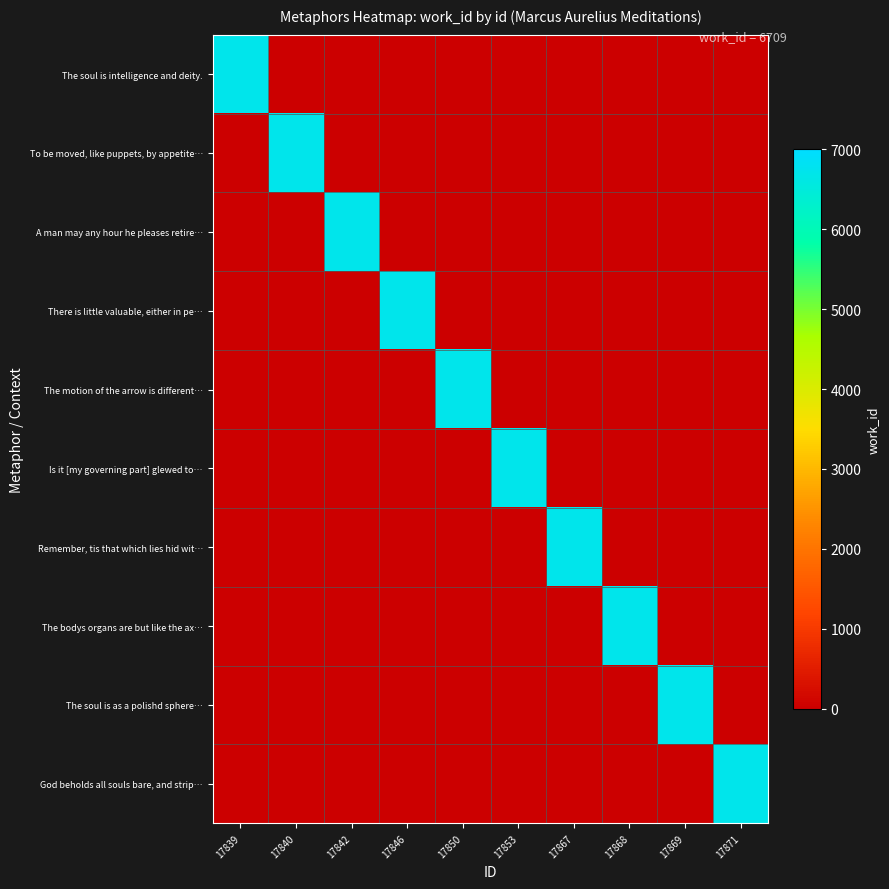

How many distinct data groups are displayed?

10